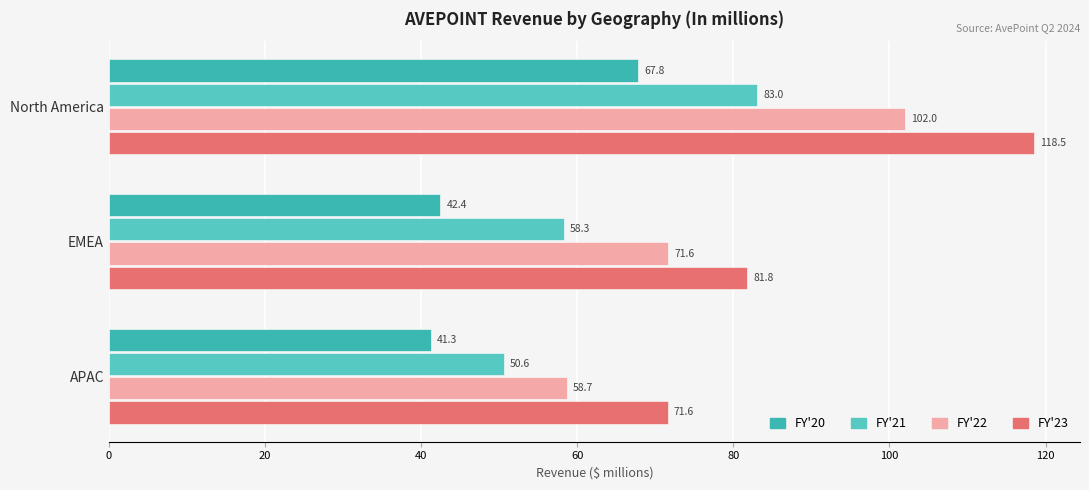

Reading left to right, extract all data points from this chart.

FY'20: 67.8	42.4	41.3
FY'21: 83.0	58.3	50.6
FY'22: 102.0	71.6	58.7
FY'23: 118.5	81.8	71.6